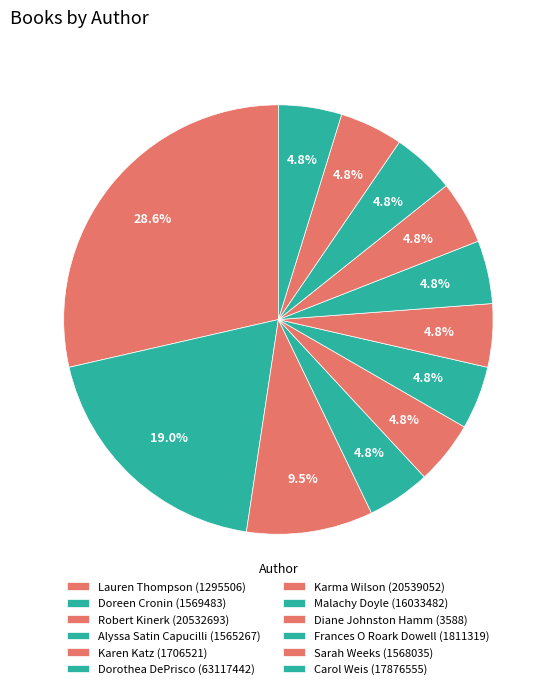

Which has a higher value, Diane Johnston Hamm (3588) or Lauren Thompson (1295506)?

Lauren Thompson (1295506)